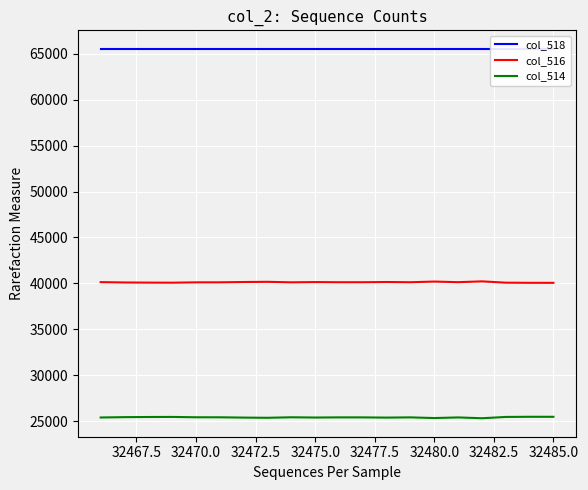

What is the greatest value displayed?

65535